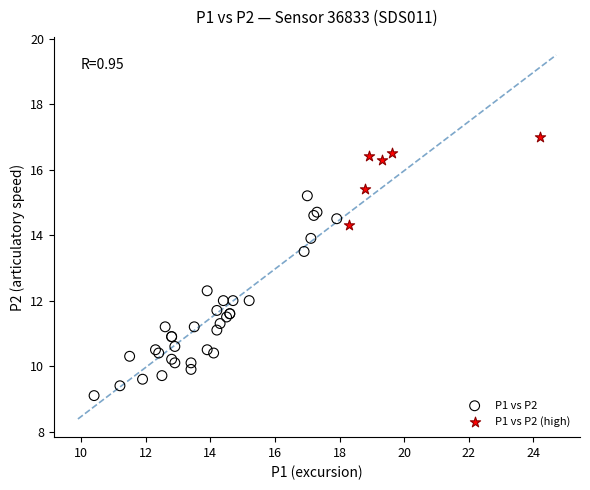

Which series reaches the maximum Y coordinate?

P1 vs P2 (high)